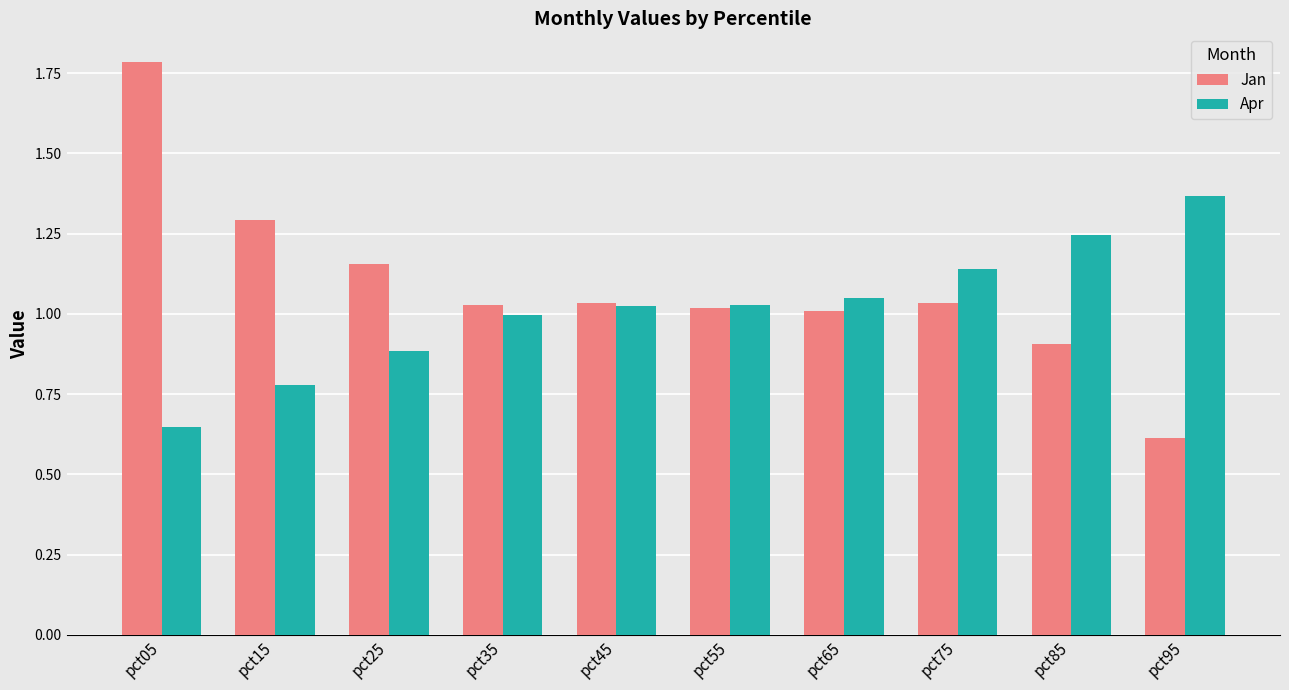

How many groups of bars are there?

10